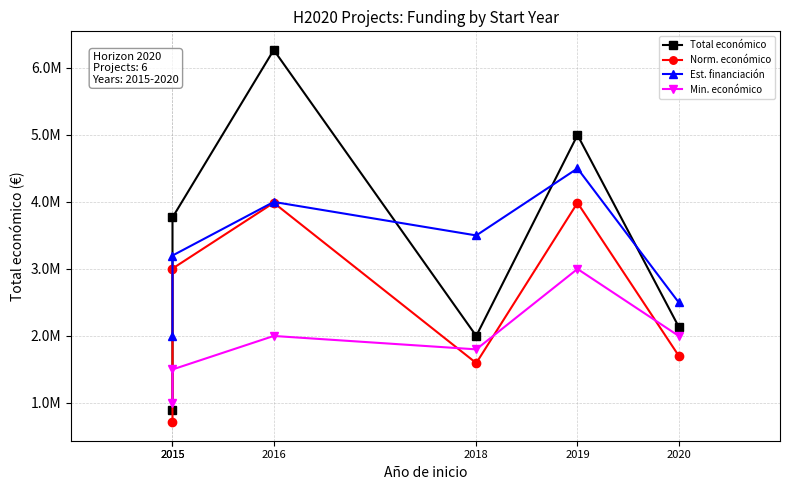

Rank the series by their maximum value, from lowest to highest.

Min. económico, Norm. económico, Est. financiación, Total económico